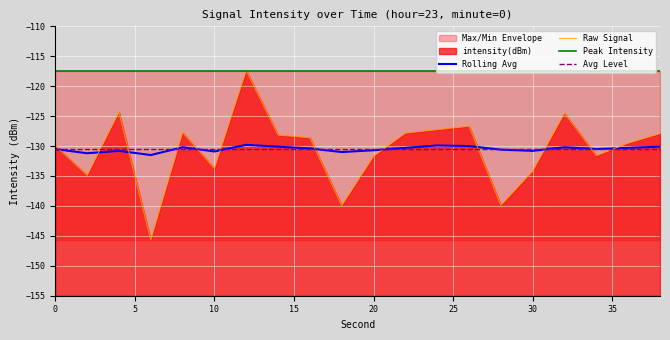

Reading left to right, extract all data points from this chart.

intensity(dBm): -129.9	-134.9	-124.4	-145.7	-127.7	-133.7	-117.4	-128.2	-128.6	-140.0	-131.7	-127.8	-127.3	-126.7	-139.9	-134.2	-124.5	-131.6	-129.5	-127.9
rolling_avg: -130.5	-131.2	-130.8	-131.5	-130.2	-130.9	-129.8	-130.1	-130.4	-131.0	-130.7	-130.3	-129.9	-130.0	-130.6	-130.8	-130.2	-130.5	-130.3	-130.1